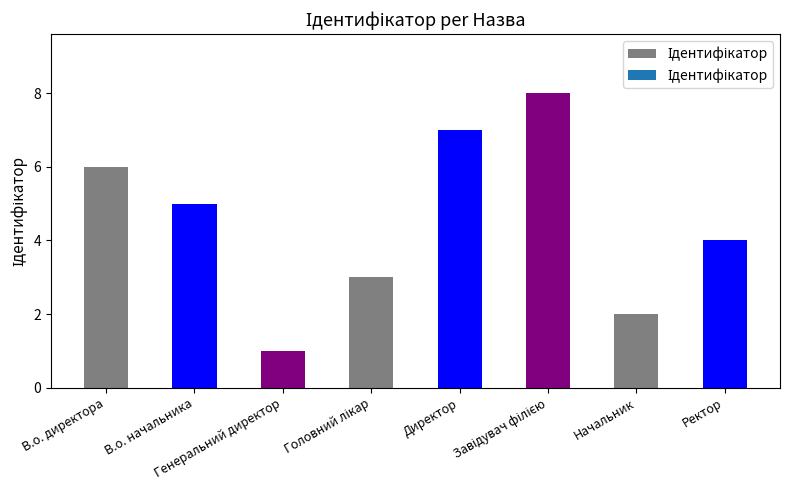

What is the change in value from В.о. директора to Начальник?

-4